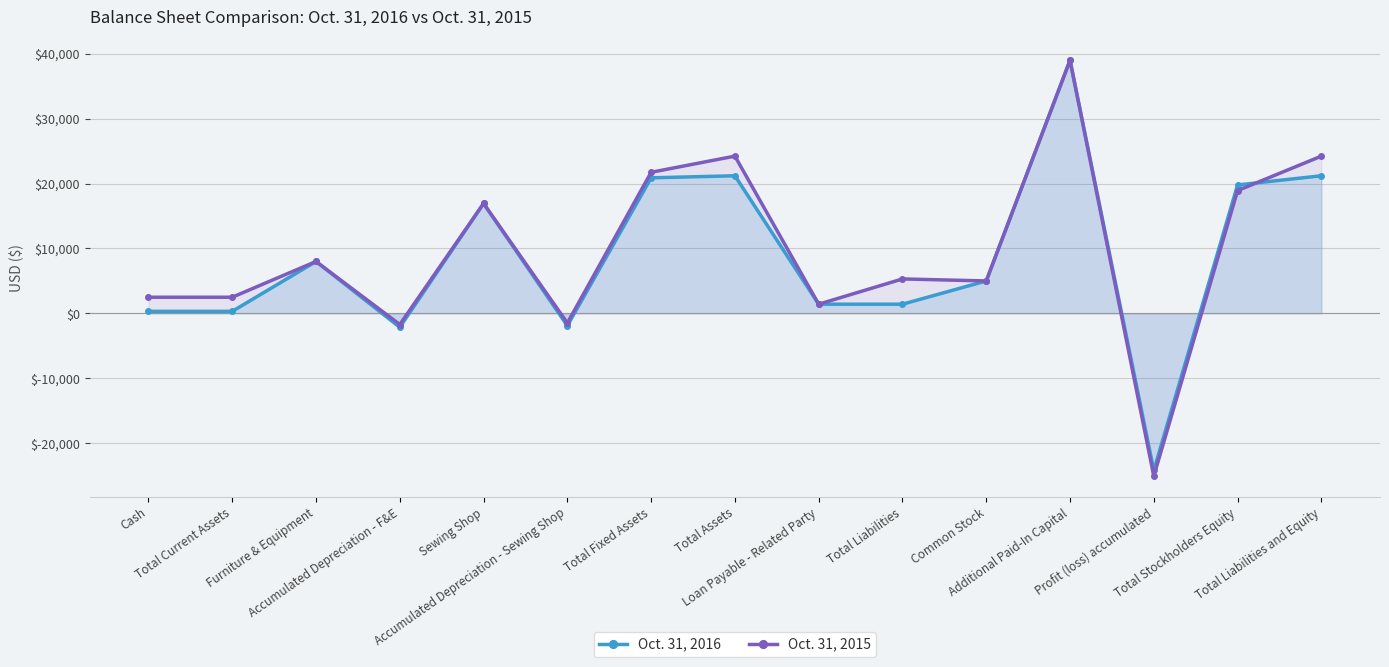

After their last crossing, which series has the higher values: Oct. 31, 2015 or Oct. 31, 2016?

Oct. 31, 2015